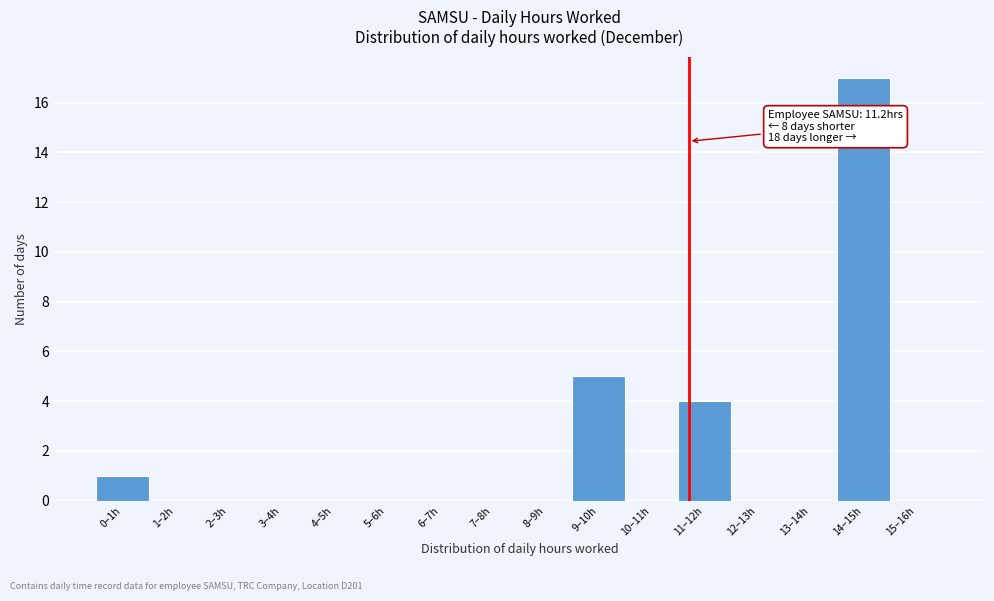

Reading left to right, list all the values displayed in this chart.

0–1h=1	1–2h=0	2–3h=0	3–4h=0	4–5h=0	5–6h=0	6–7h=0	7–8h=0	8–9h=0	9–10h=5	10–11h=0	11–12h=4	12–13h=0	13–14h=0	14–15h=17	15–16h=0